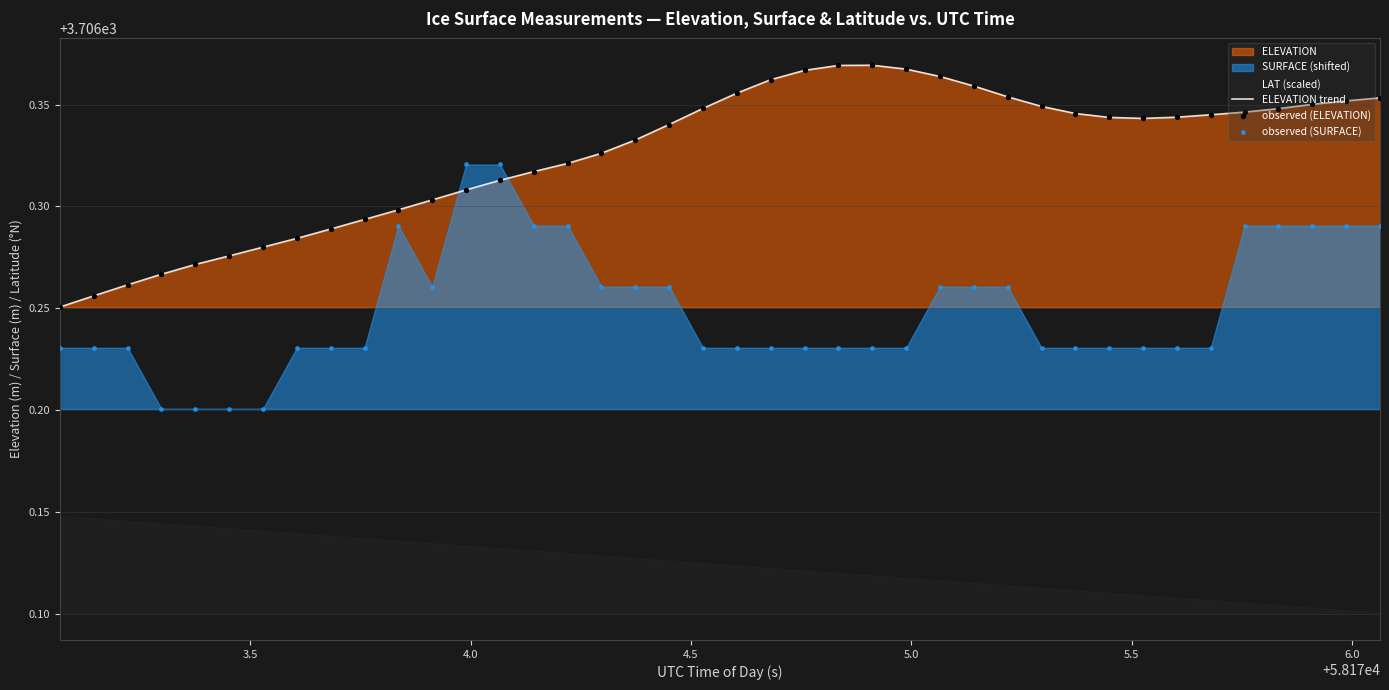

Which series contains the highest Y value?

ELEVATION trend